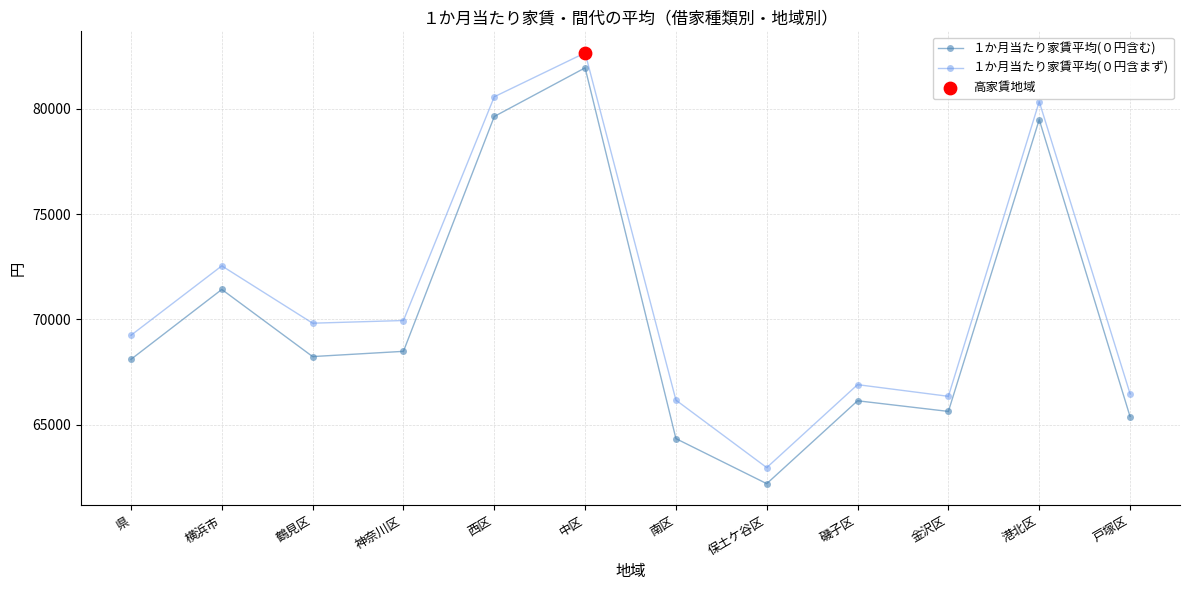

At how many categories does at least one series exceed 75259?

3